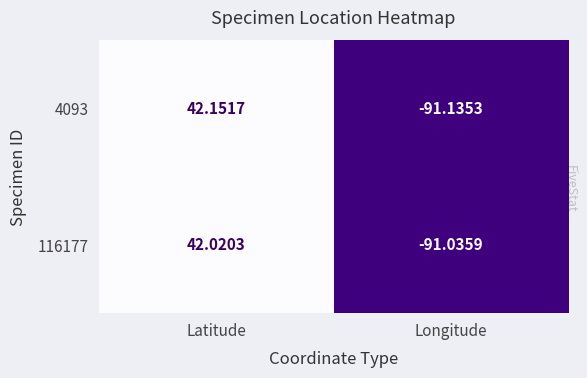

Which label corresponds to the largest value in the chart?

Latitude